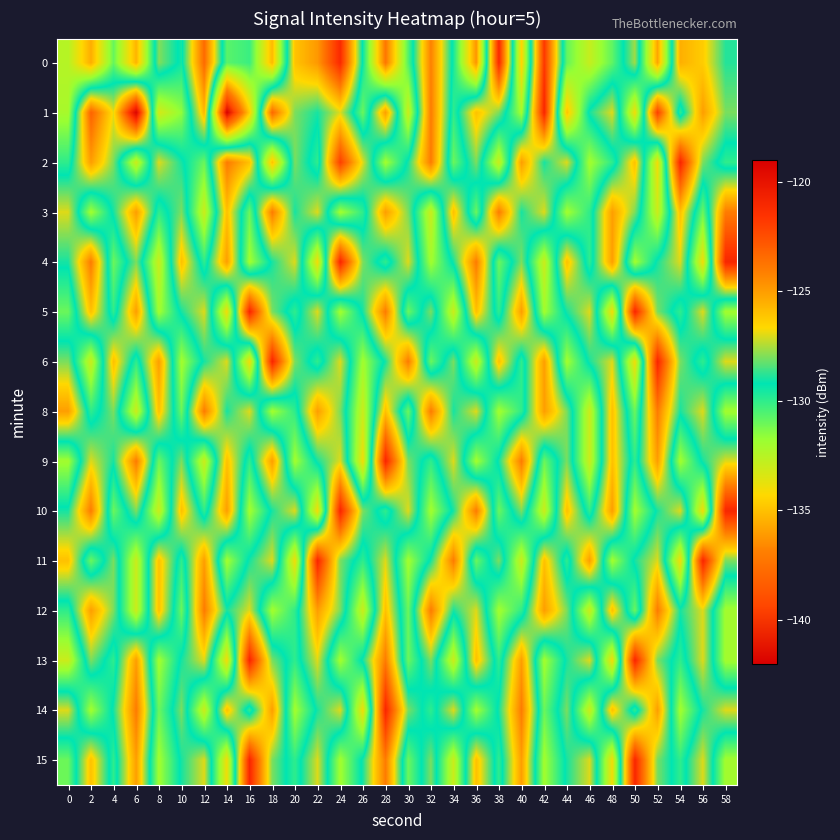

List the series in order of their peak value, lowest first.

3, 8, 12, 0, 2, 4, 5, 6, 9, 10, 11, 13, 14, 15, 1